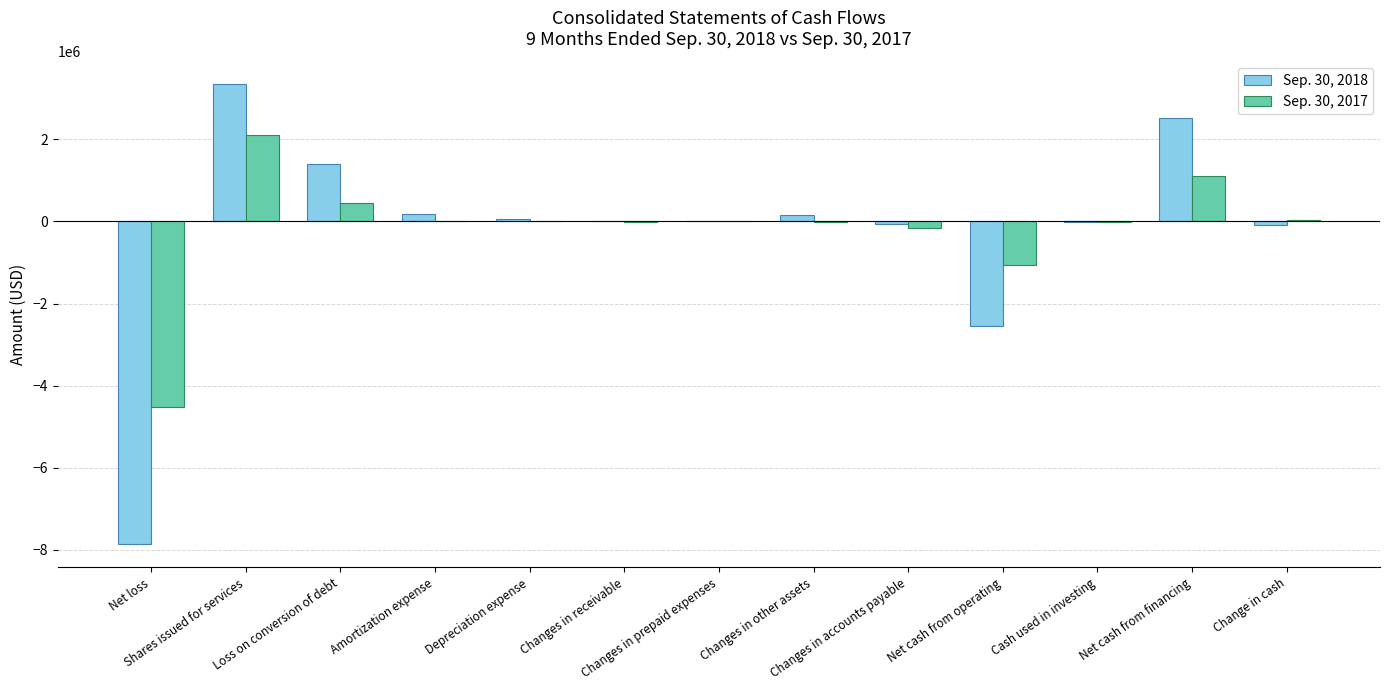

How many data points does each series have?

13